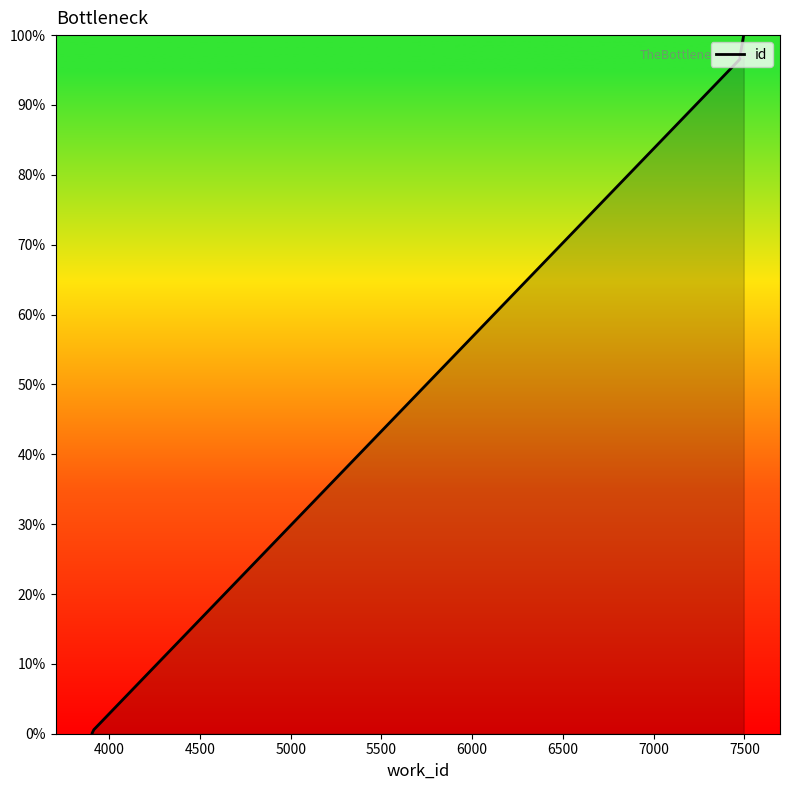

What is the average value?

68.2